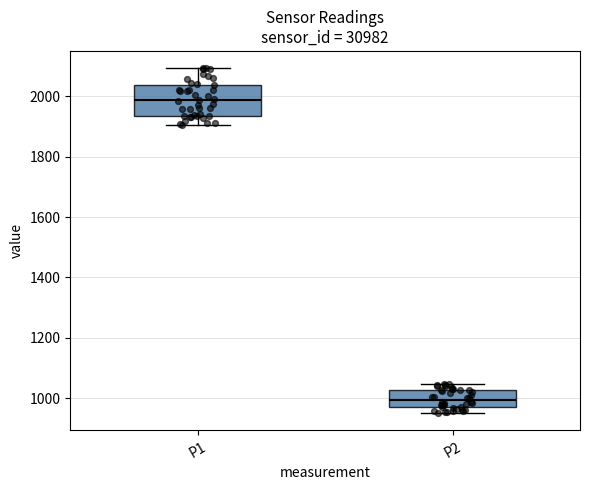

Where does the upper whisker of the box for P1 end on the y-axis? The values are not printed on the chart, so give them approximately, as read against the axis.

2100